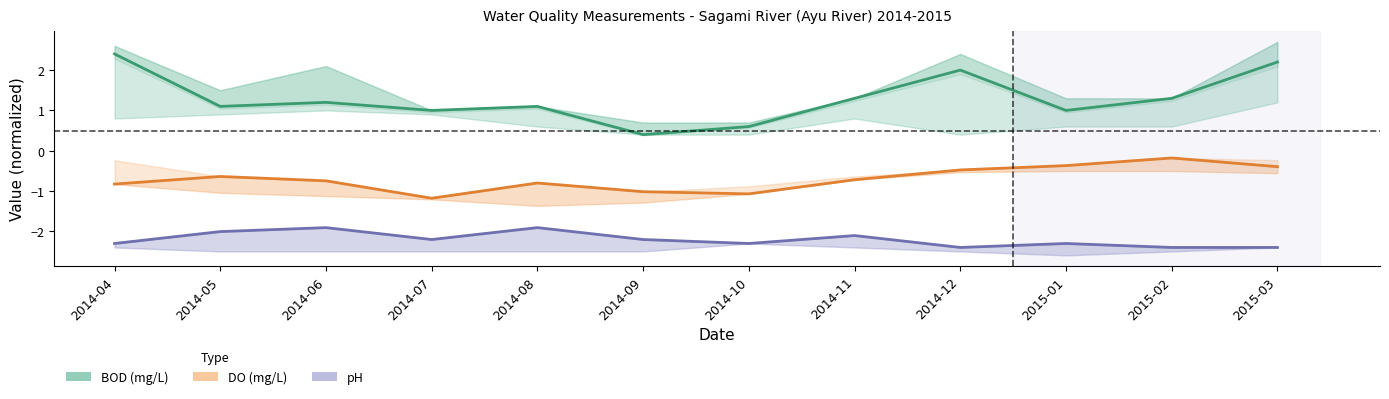

Which series has the largest range (max minus min)?

BOD (mg/L)